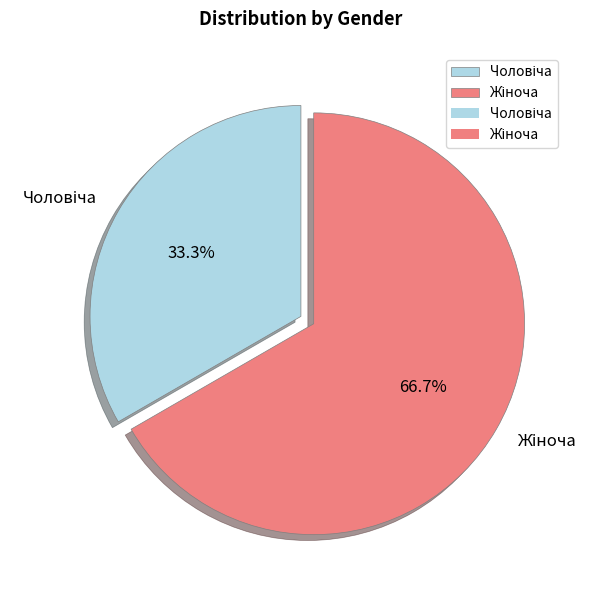

How many segments does this pie chart have?

2